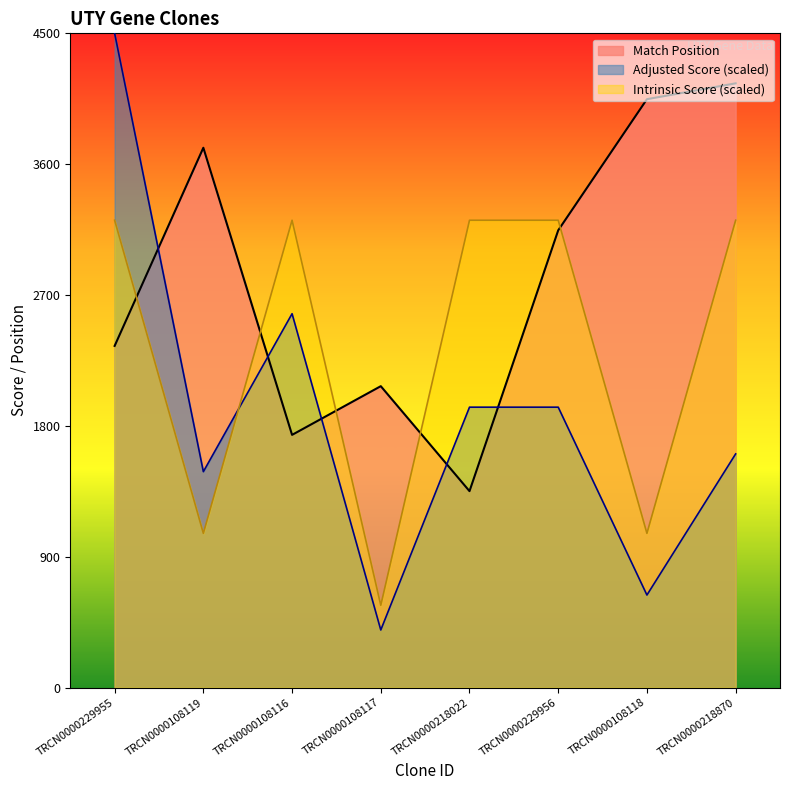

True or false: Adjusted Score has more than 2 interior local peaks.

False